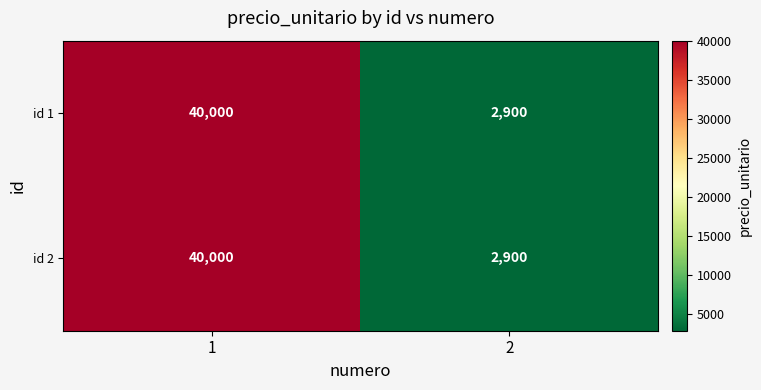

What is the average value of the id 1 series?

21450